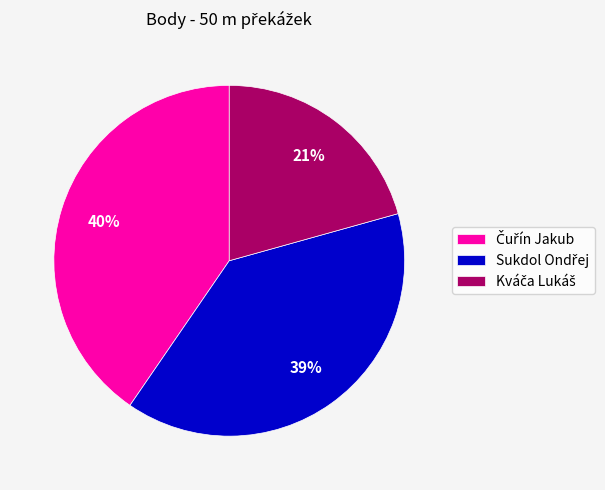

To the nearest percent, what is the average slice percentage?

33%